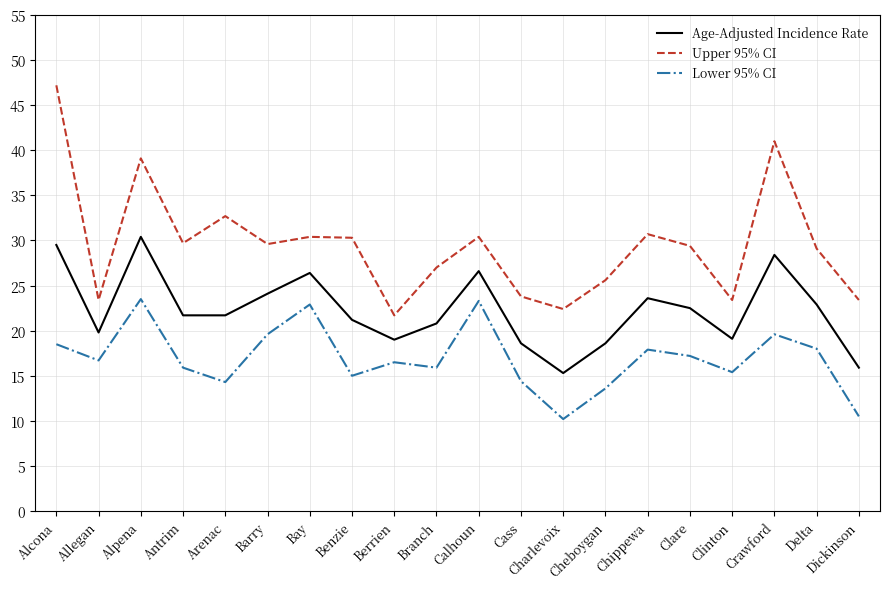

Rank the series at Branch from highest to lowest value.

Upper 95% CI, Age-Adjusted Incidence Rate, Lower 95% CI